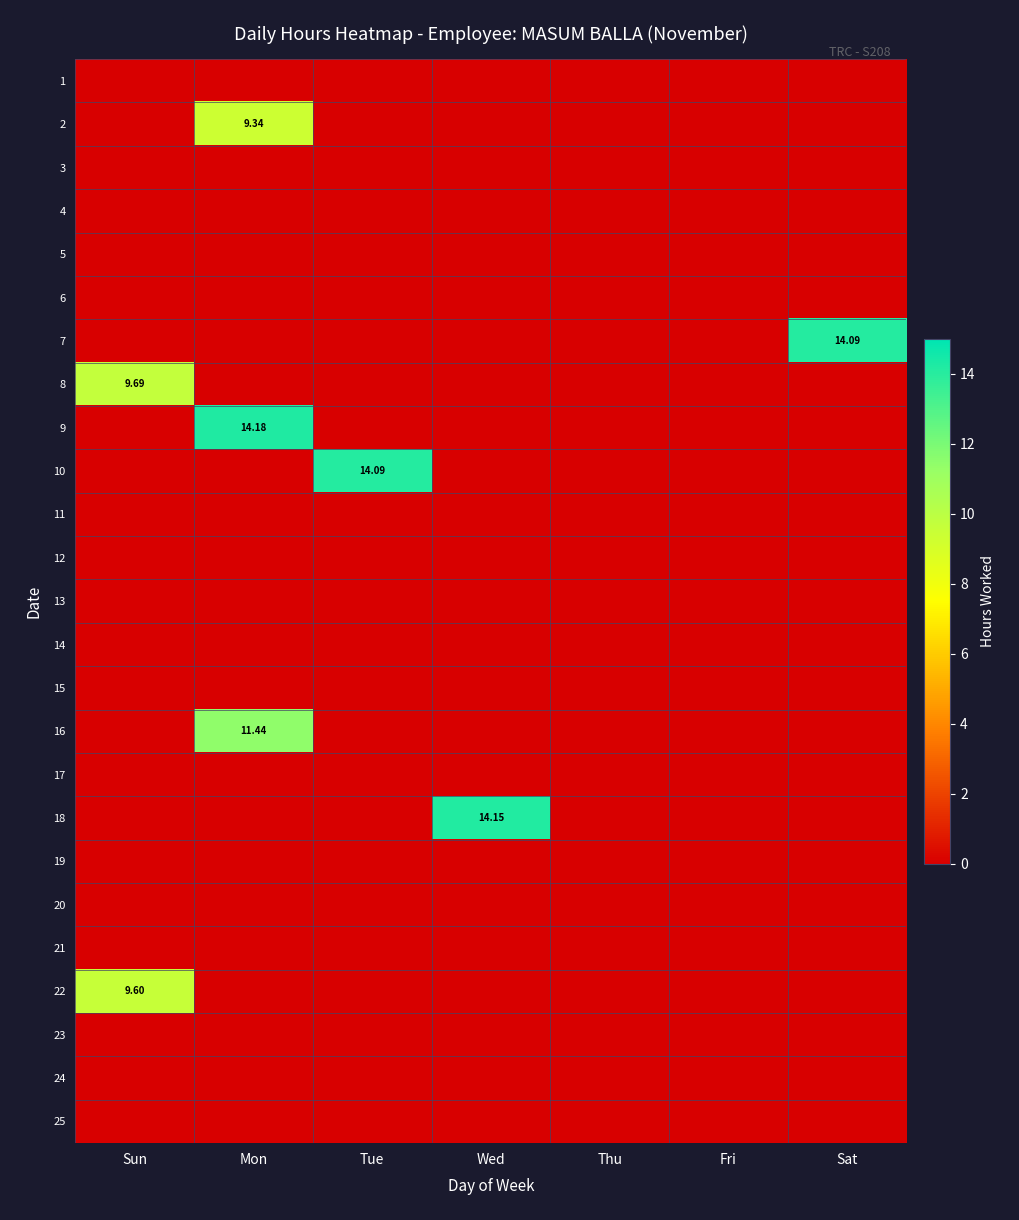

Is it true that 2 equals -5.5 at Fri?

False